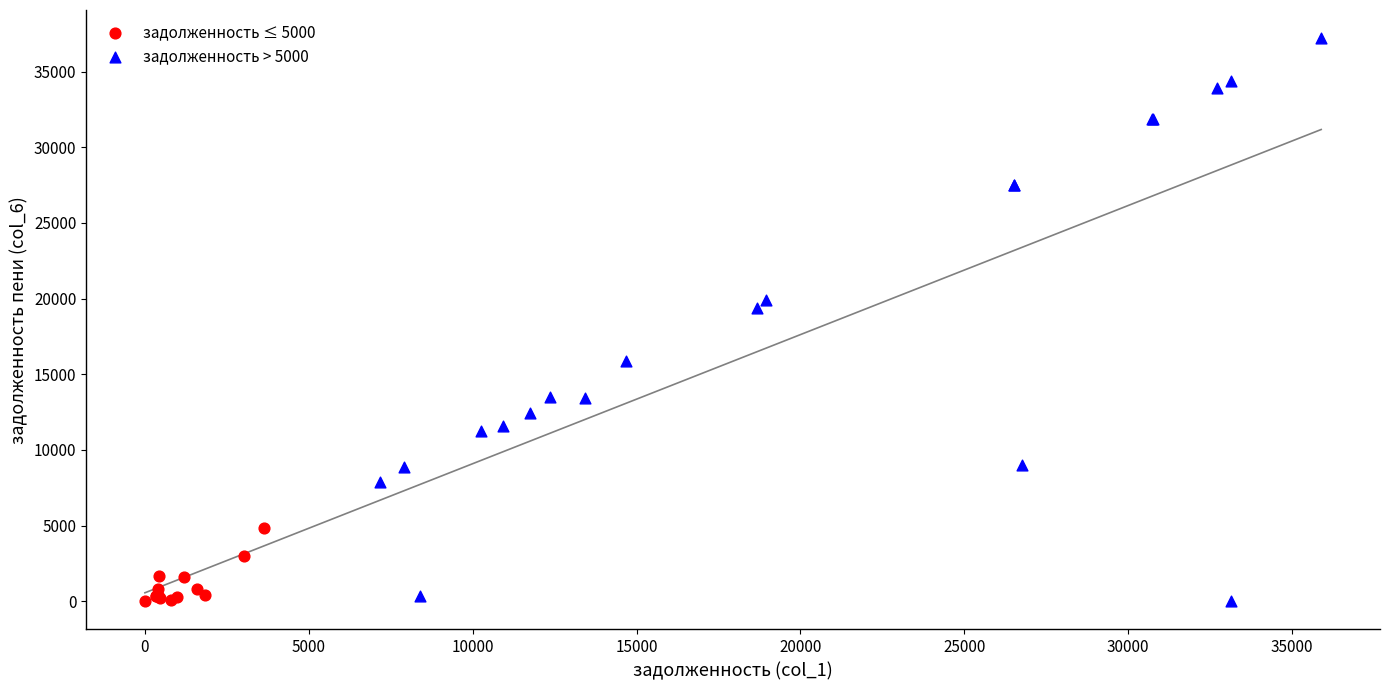

Which series has the largest Y range (max minus min)?

задолженность > 5000